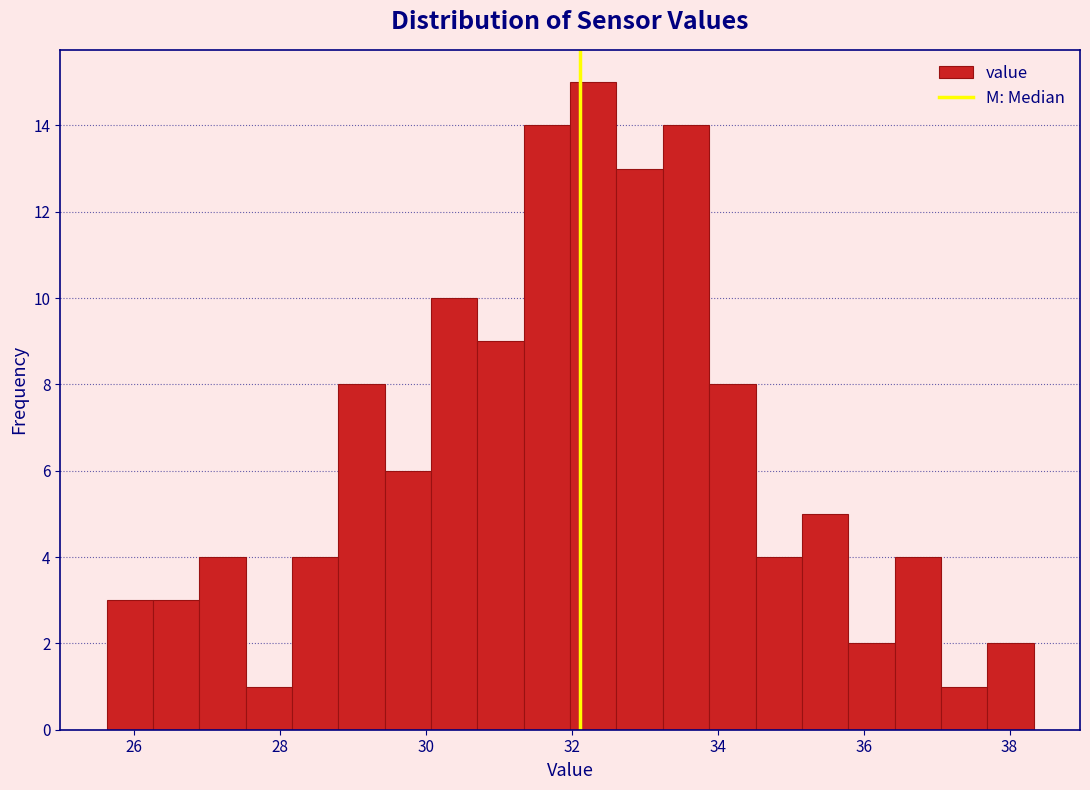

Read against the x-axis, roughly where is the centre of the tallest bar?

32.2